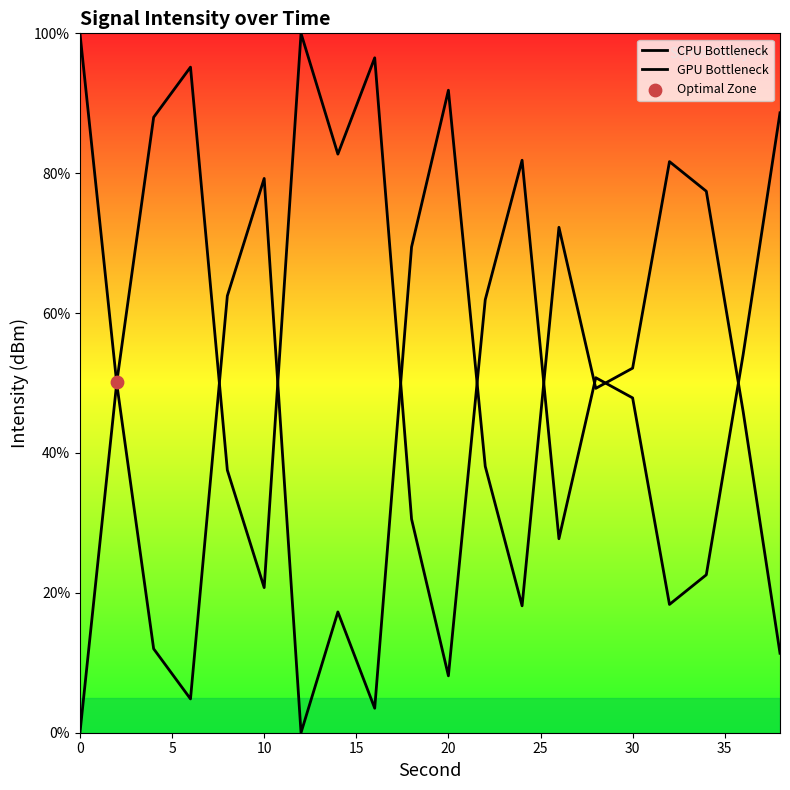

What are all the series names shown in the legend?

CPU Bottleneck, GPU Bottleneck